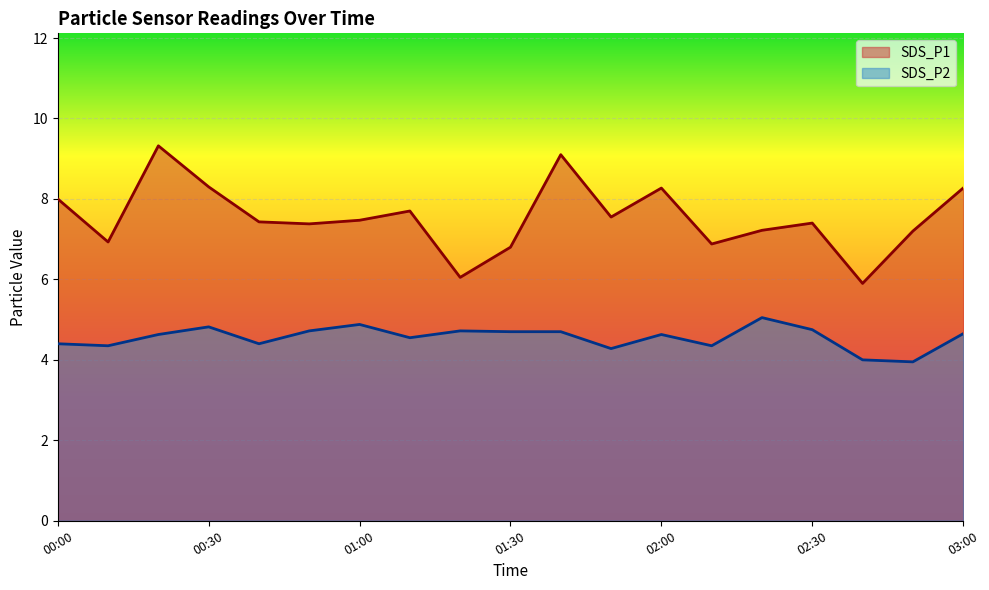

What are all the series names shown in the legend?

SDS_P1, SDS_P2